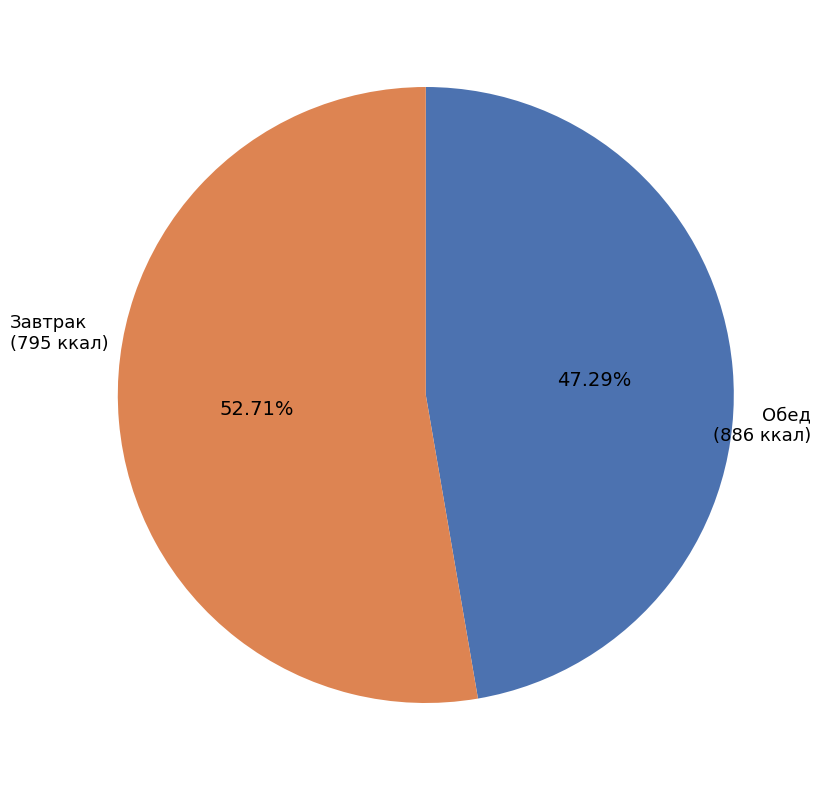

Does any single category account for the majority?

Yes